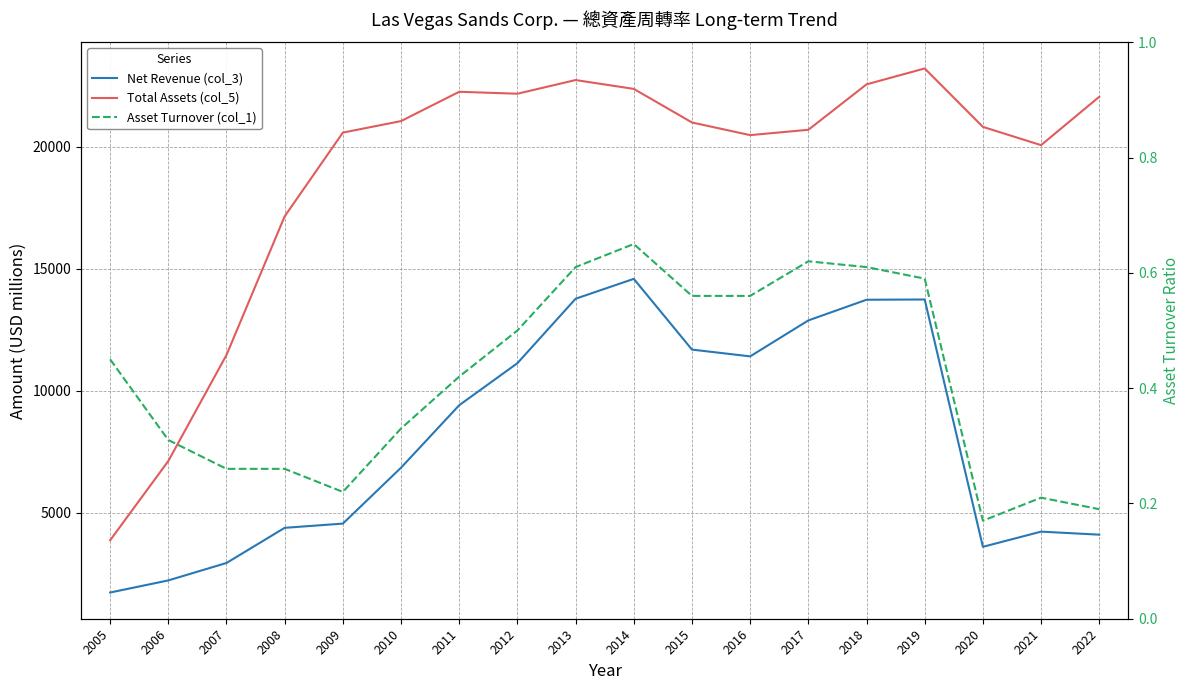

True or false: Net Revenue (col_3) has more than 2 points higher than both neighbors.

True